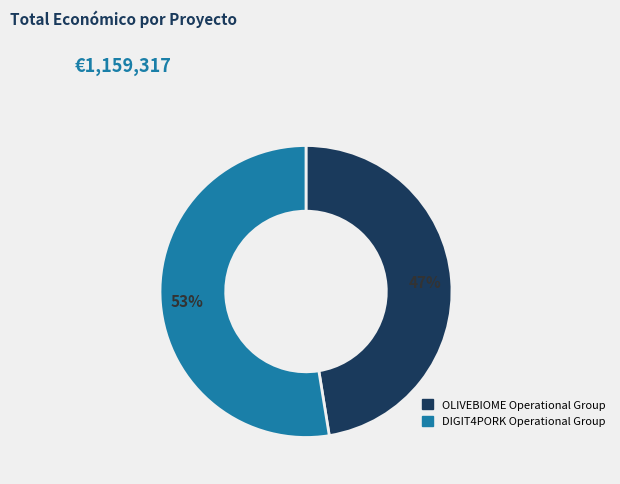

Is it true that OLIVEBIOME Operational Group is 61% of the pie?

False